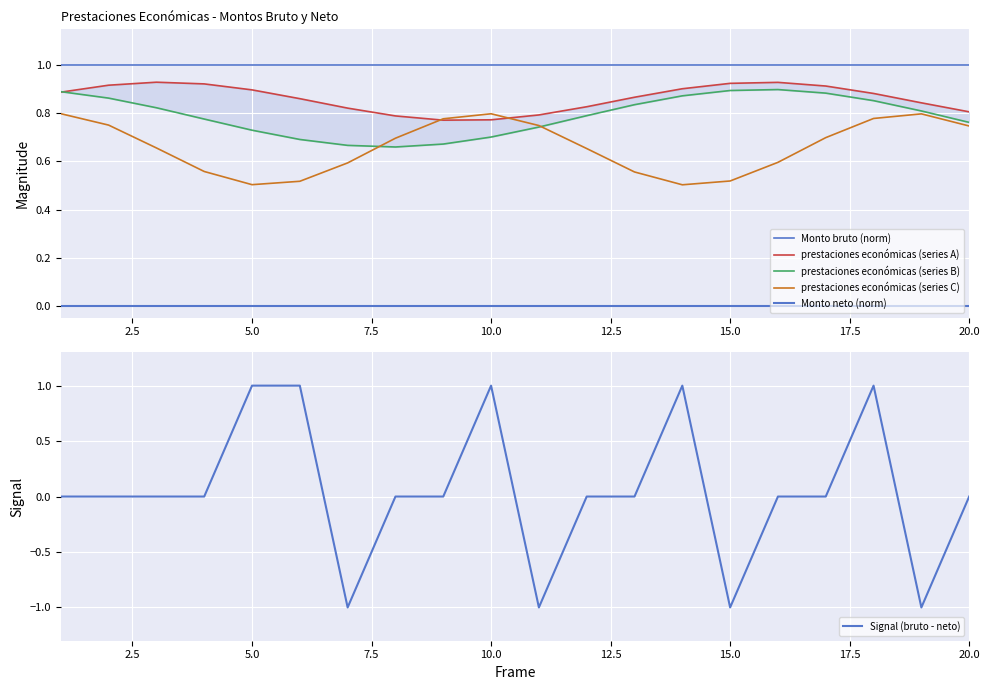

The prestaciones económicas (series B) series shows 1.4 at 0.0. True or false?

False